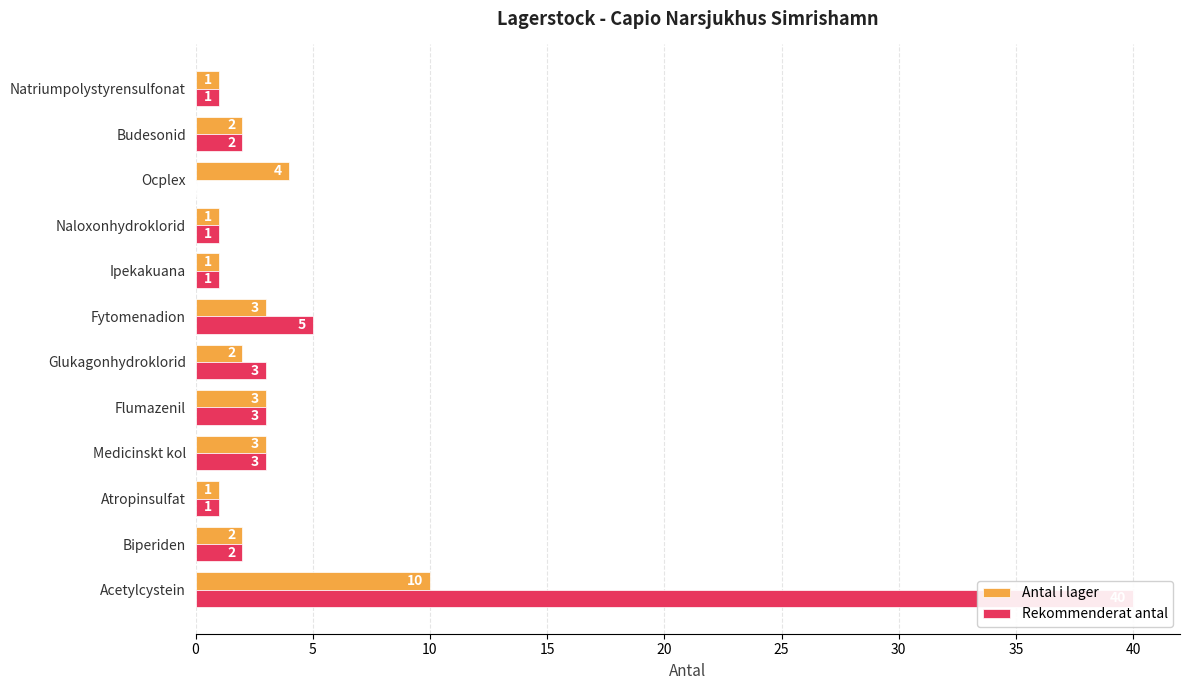

How many distinct data groups are displayed?

2